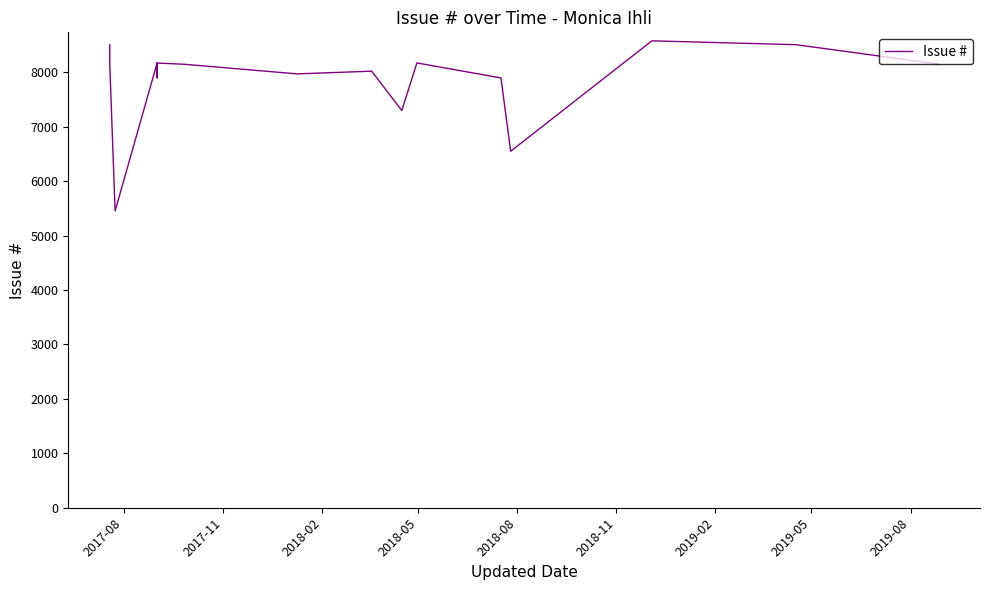

The chart shows a value of 11583 at 2018-11. True or false?

False